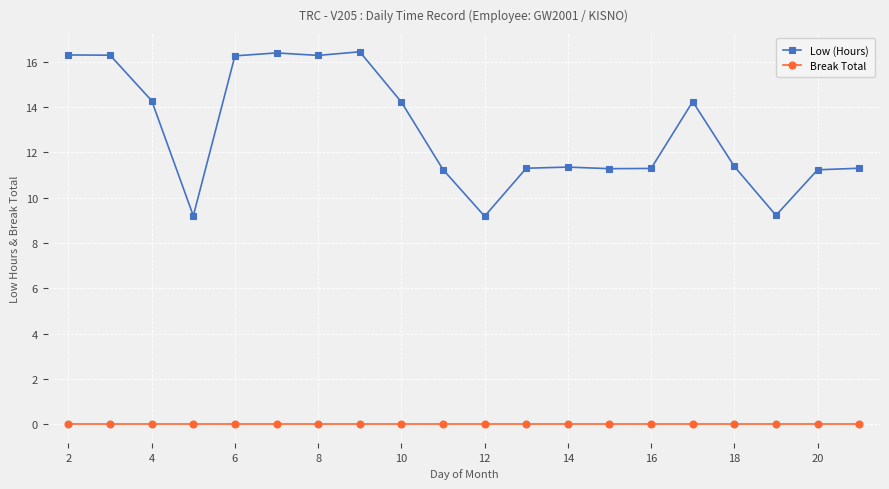

What are all the series names shown in the legend?

Low (Hours), Break Total